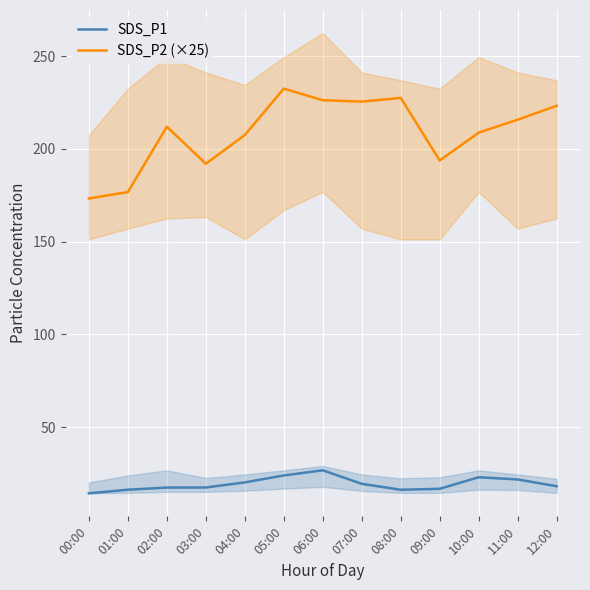

Which label corresponds to the largest value in the chart?

05:00